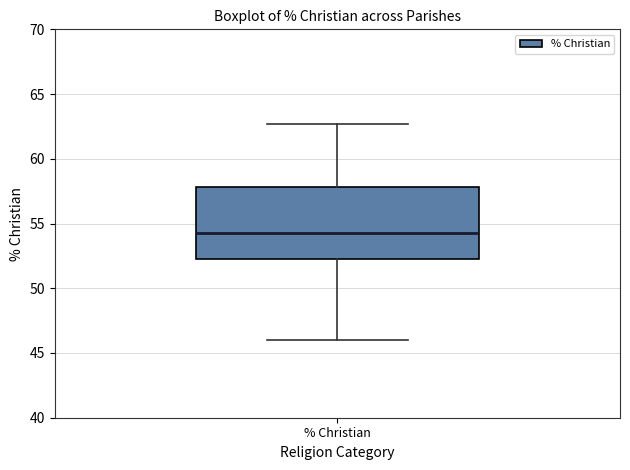

Transcribe this box plot: give where the median line is, the range the box spans, and where the two whiskers end, as read against the y-axis. The values are not printed on the chart, so give them approximately, as read against the axis.

median 54.5, box 52.0 to 58.0, whiskers 46.0 to 62.5